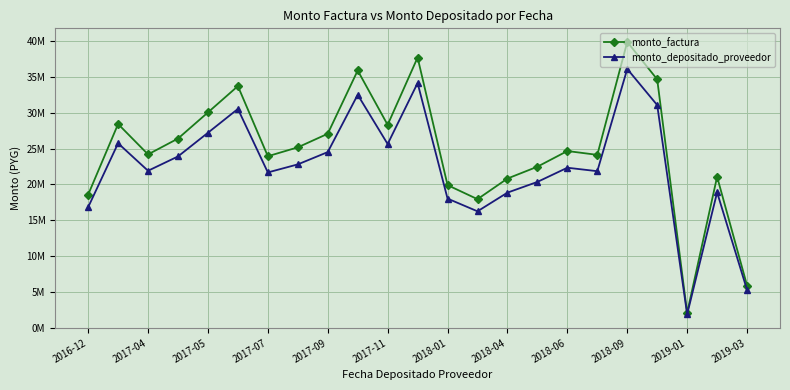

At which label is monto_factura closest to 20996038?

21